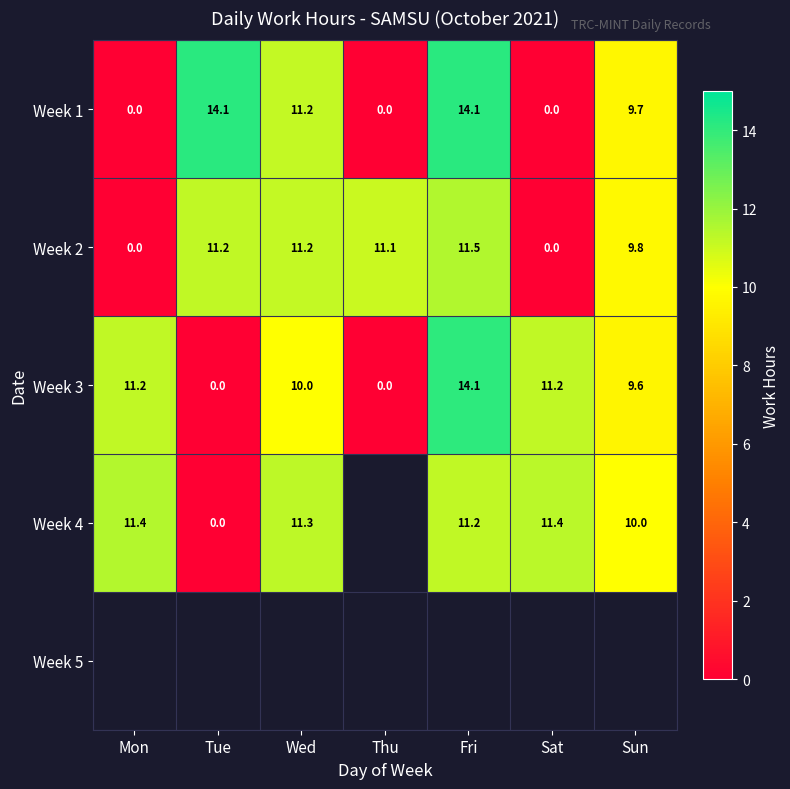

What is the sum of the Week 3 values at Tue and Sat?

11.2